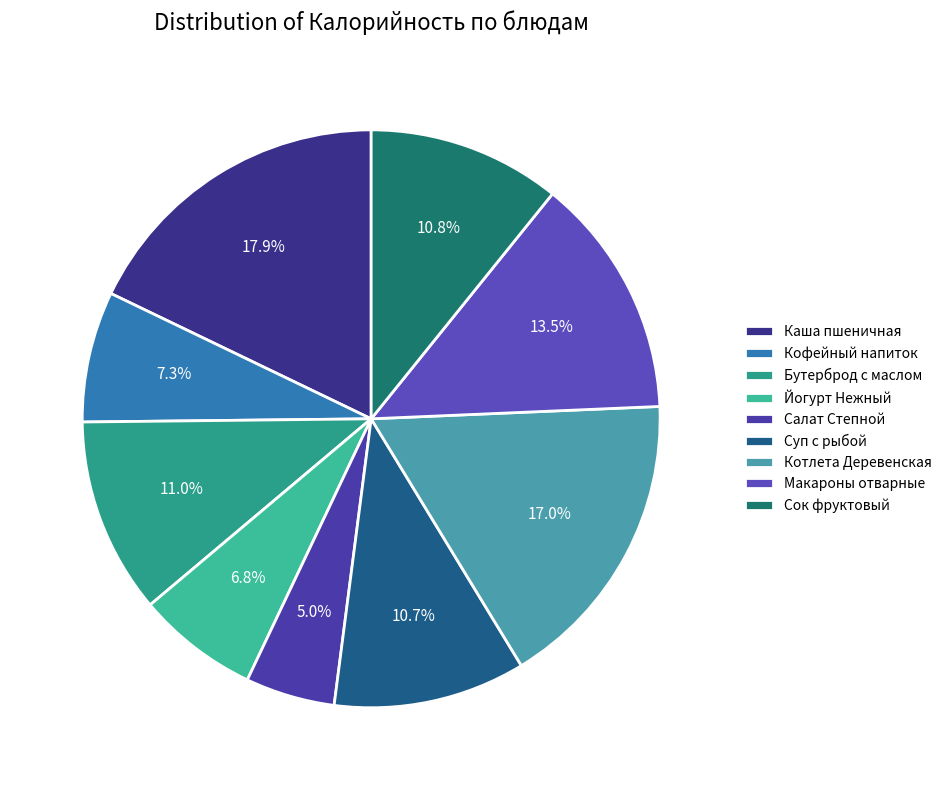

Is there any slice that represents more than half of the pie?

No